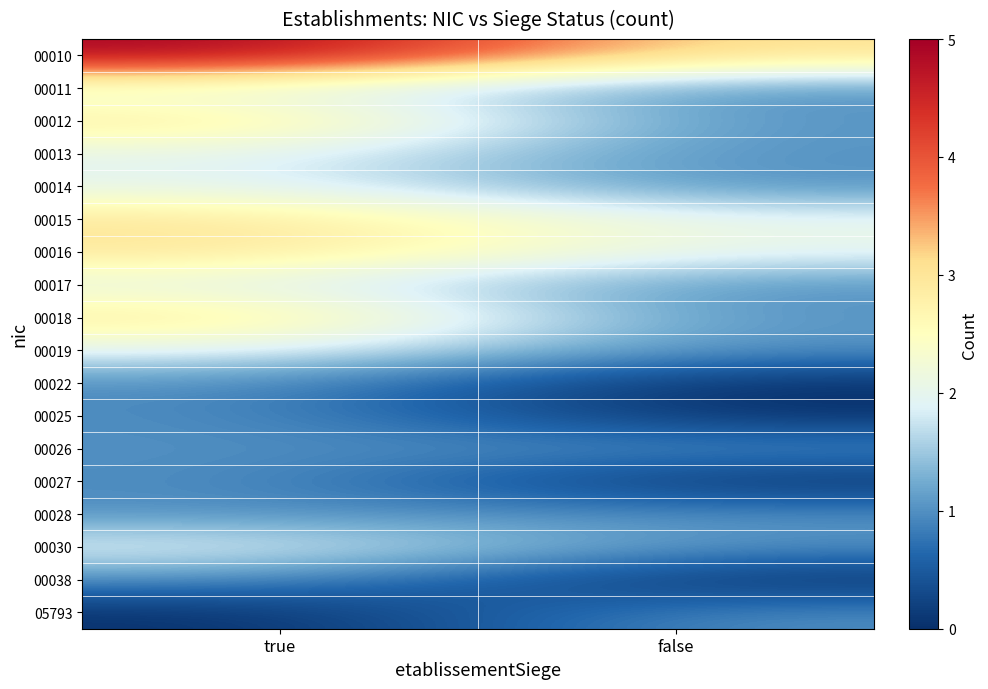

Between true and false, which series saw the biggest shift?

00010